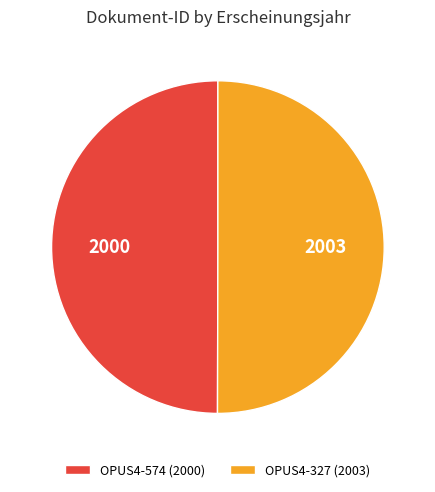

Approximately how many times larger is the value at OPUS4-574 (2000) compared to OPUS4-327 (2003)?

1.0